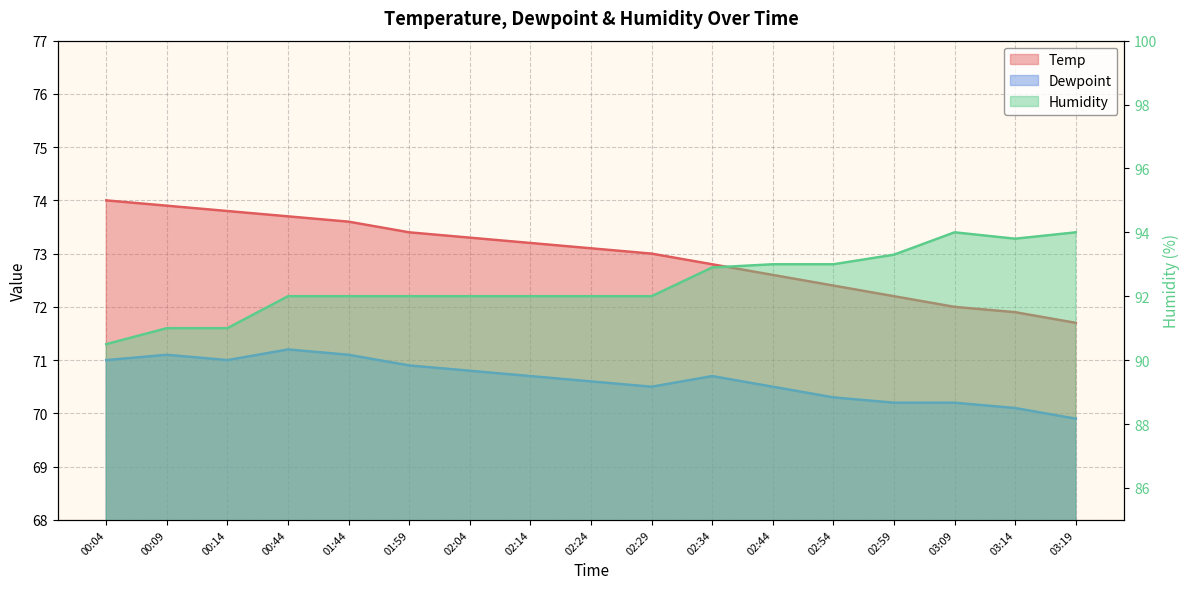

Reading left to right, list all the values displayed in this chart.

Temp: 00:04=74.0	00:09=73.9	00:14=73.8	00:44=73.7	01:44=73.6	01:59=73.4	02:04=73.3	02:14=73.2	02:24=73.1	02:29=73.0	02:34=72.8	02:44=72.6	02:54=72.4	02:59=72.2	03:09=72.0	03:14=71.9	03:19=71.7
Dewpoint: 00:04=71.0	00:09=71.1	00:14=71.0	00:44=71.2	01:44=71.1	01:59=70.9	02:04=70.8	02:14=70.7	02:24=70.6	02:29=70.5	02:34=70.7	02:44=70.5	02:54=70.3	02:59=70.2	03:09=70.2	03:14=70.1	03:19=69.9
Humidity: 00:04=90.5	00:09=91.0	00:14=91.0	00:44=92.0	01:44=92.0	01:59=92.0	02:04=92.0	02:14=92.0	02:24=92.0	02:29=92.0	02:34=92.9	02:44=93.0	02:54=93.0	02:59=93.3	03:09=94.0	03:14=93.8	03:19=94.0